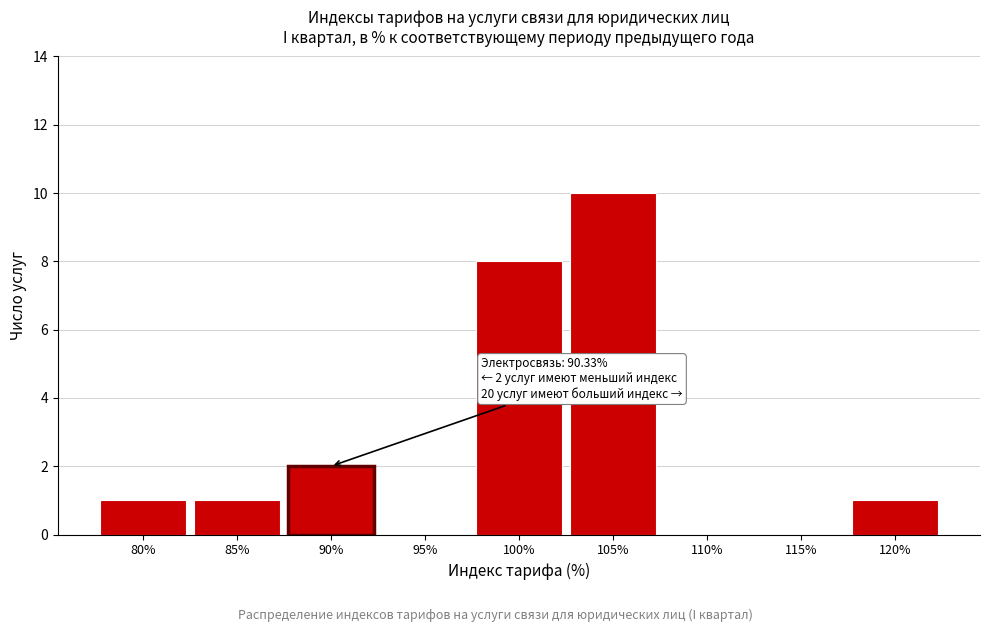

Reading right to left, transcribe all the data shown in this chart.

120%=1	115%=0	110%=0	105%=10	100%=8	95%=0	90%=2	85%=1	80%=1